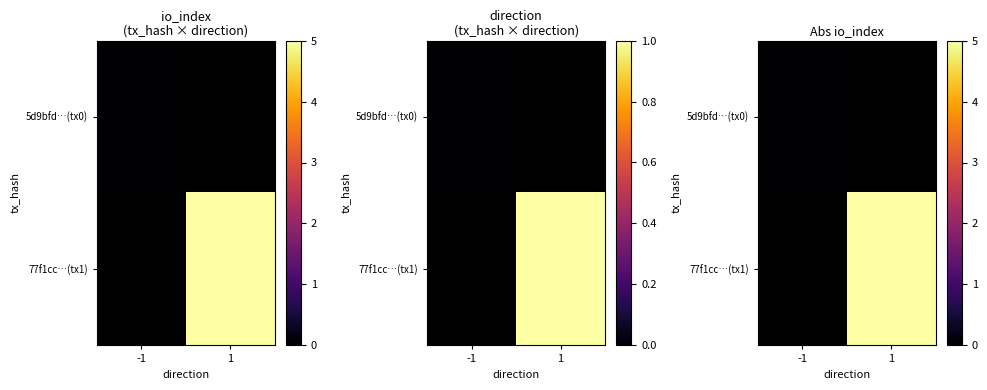

The value of 77f1cc…(tx1) at 1 is 5.0. True or false?

True